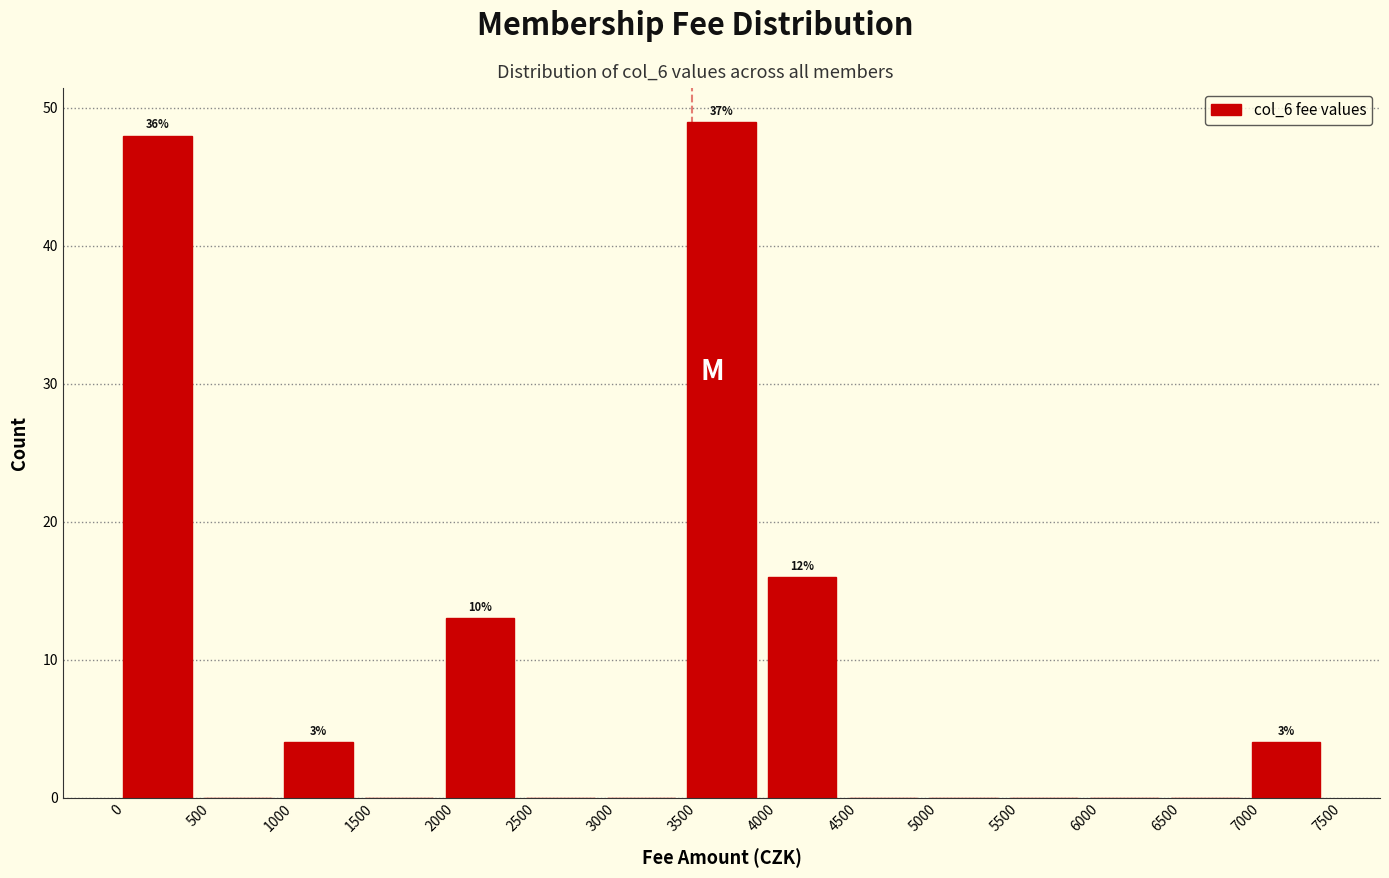

Which range on the x-axis has the tallest bar?

3500 to 4000